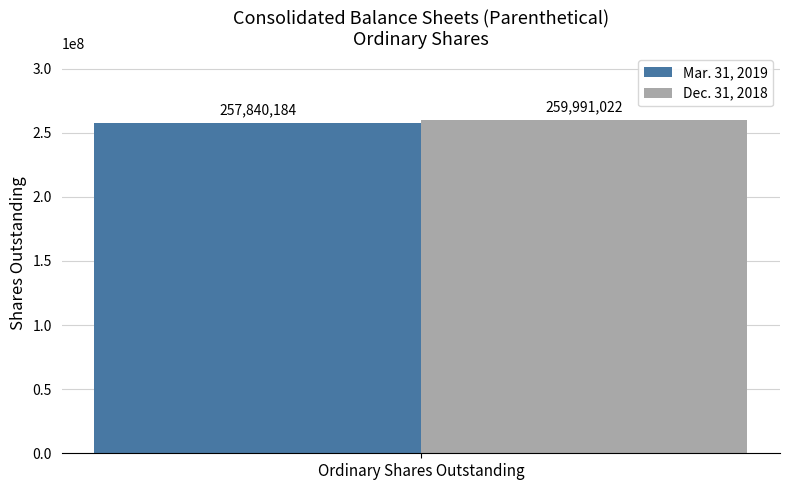

What are all the series names shown in the legend?

Mar. 31, 2019, Dec. 31, 2018